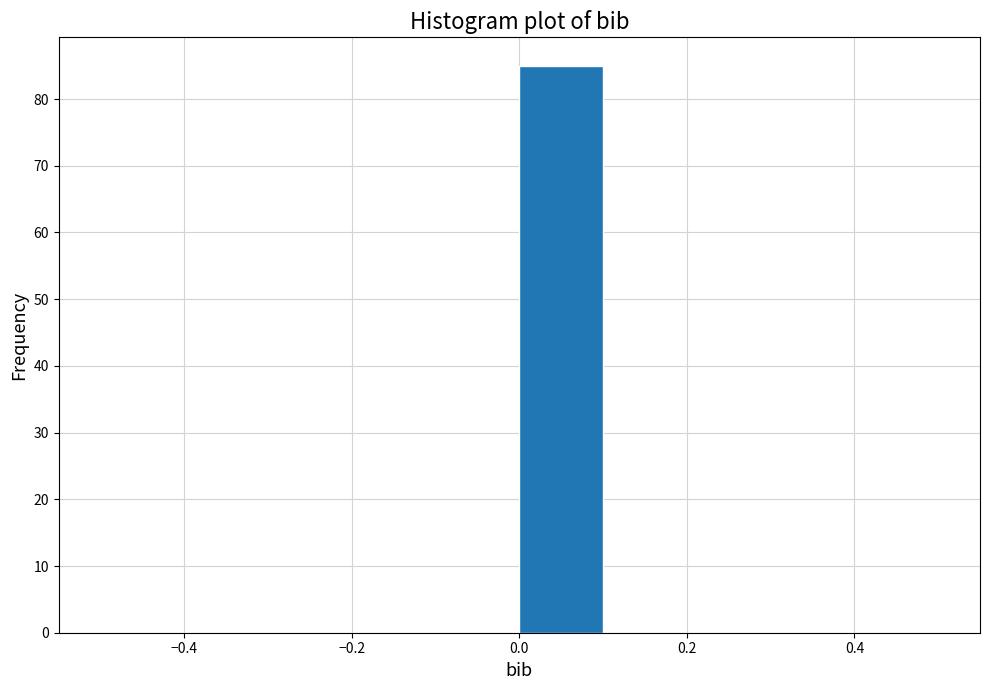

How tall is the bar that spans 0.0 to 0.1 on the x-axis? The values are not printed on the chart, so give them approximately, as read against the axis.

85